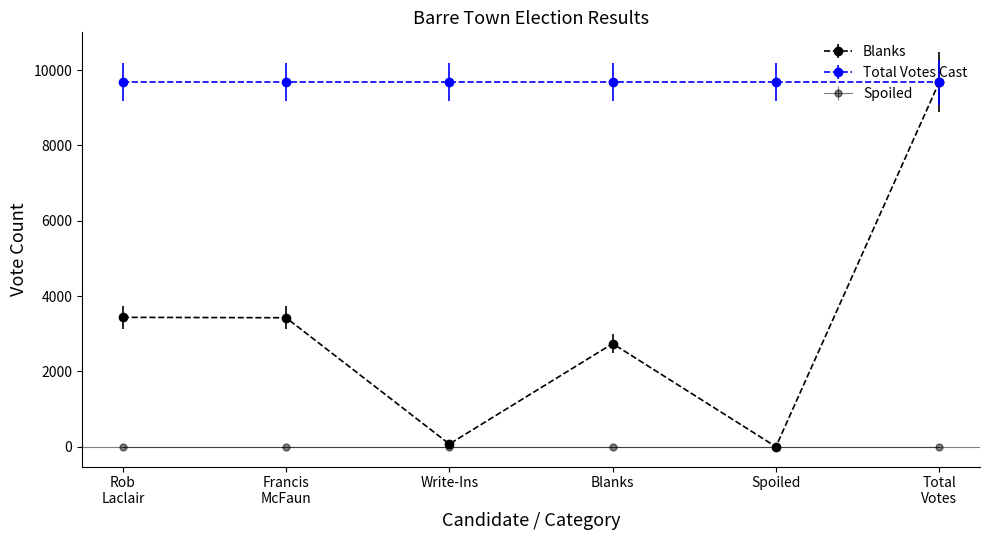

Rank the series by their average value, from highest to lowest.

Total Votes Cast, Blanks, Spoiled